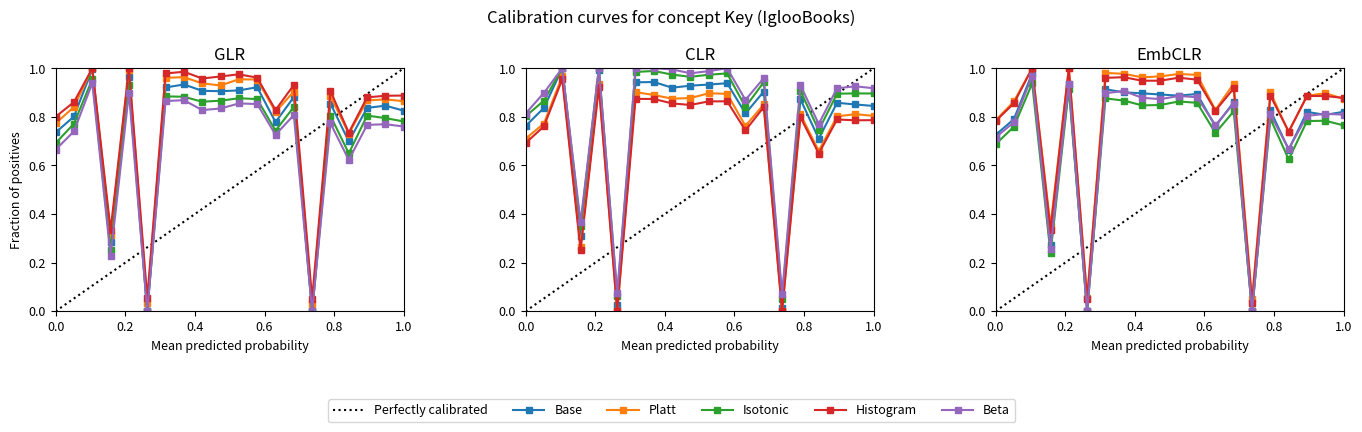

How many intersections are there between Beta and Platt?

8